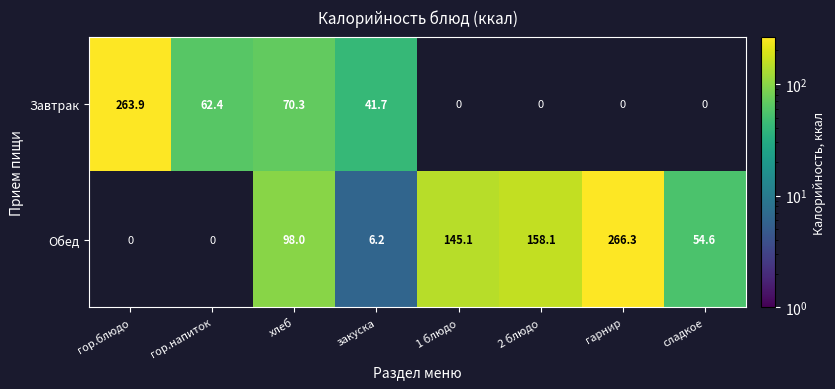

Is it true that Завтрак equals -120.3 at гарнир?

False